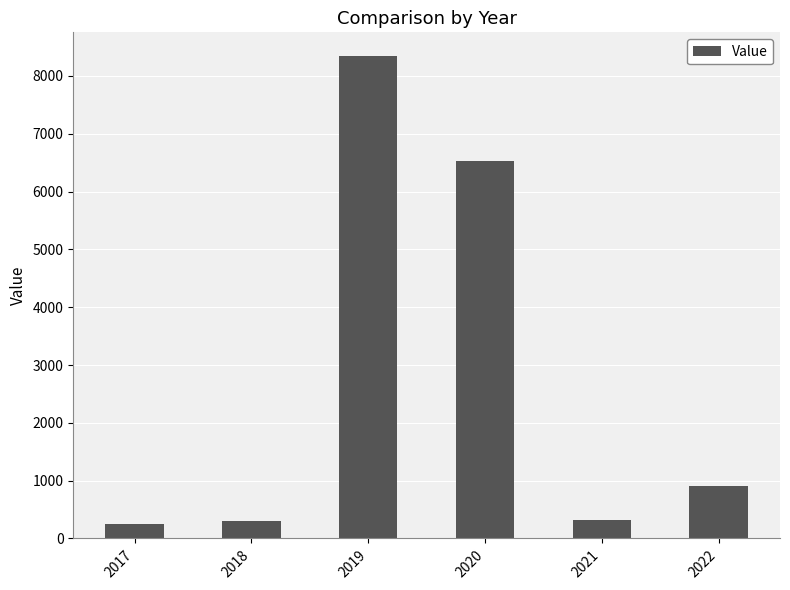

Approximately how many times larger is the value at 2020 compared to 2017?

26.1